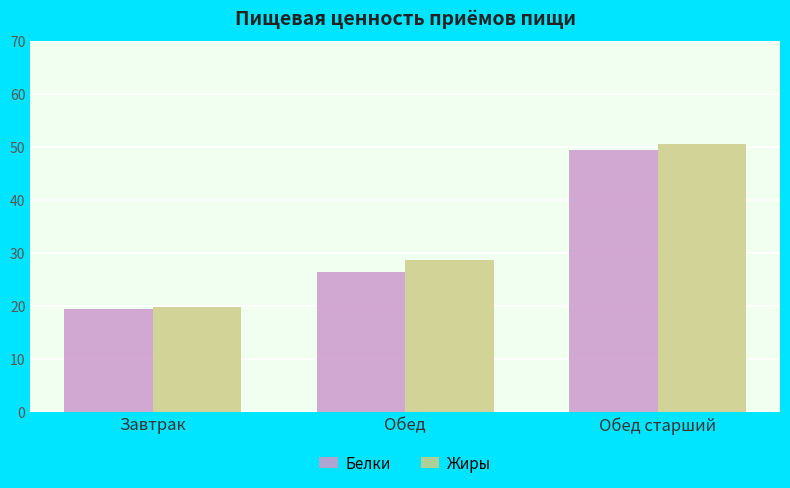

The Белки series shows 19.5 at Завтрак. True or false?

True